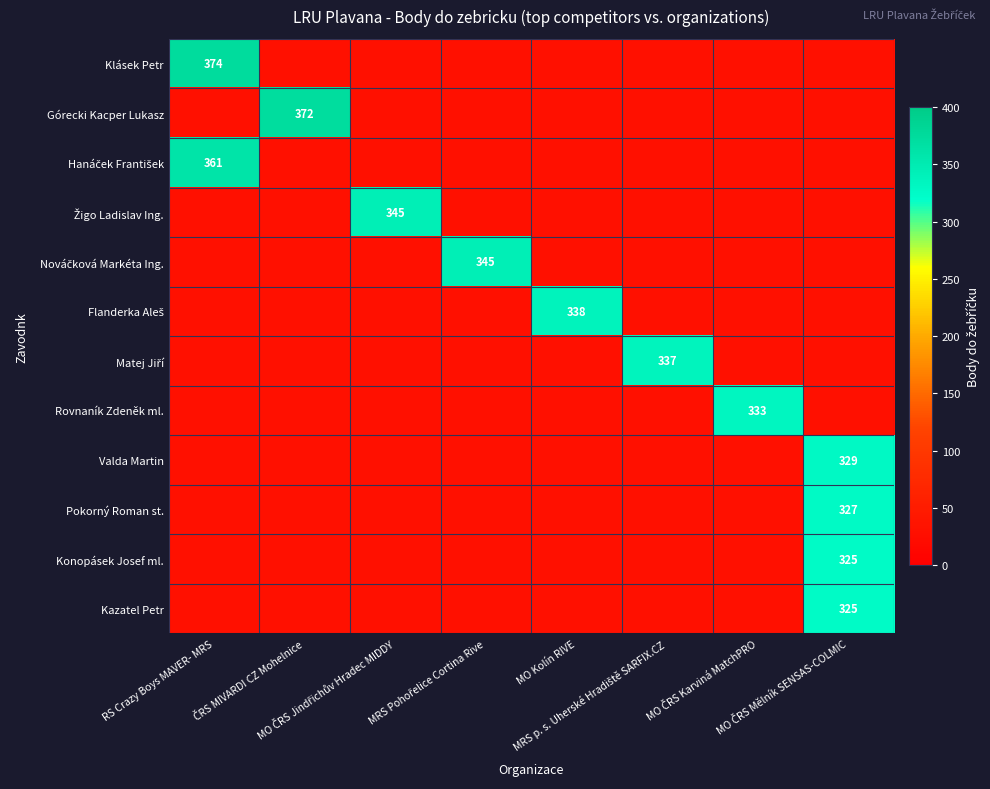

Is it true that Kazatel Petr equals 51 at ČRS MIVARDI CZ Mohelnice?

False